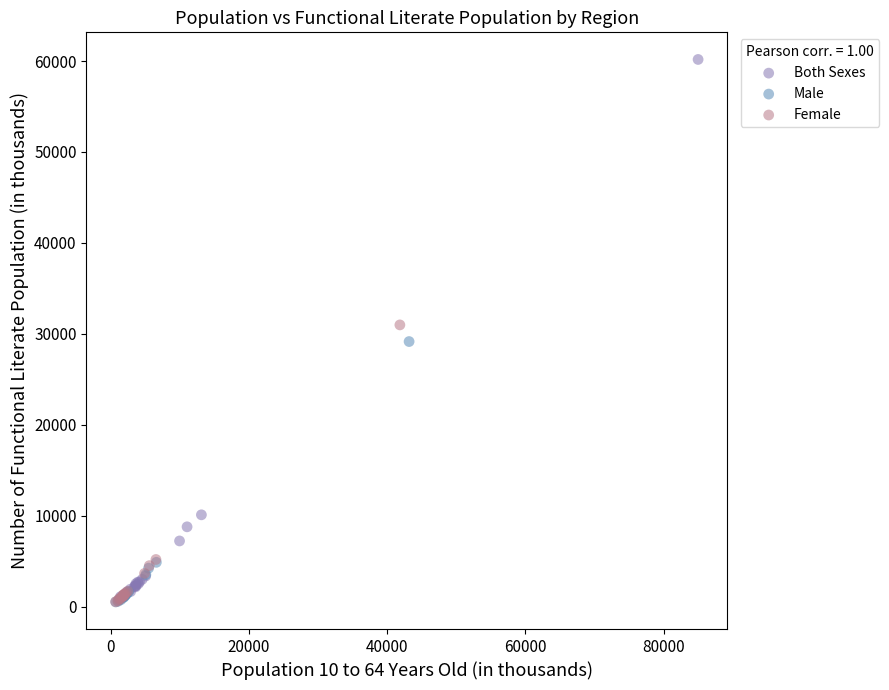

Which series contains the highest Y value?

Both Sexes